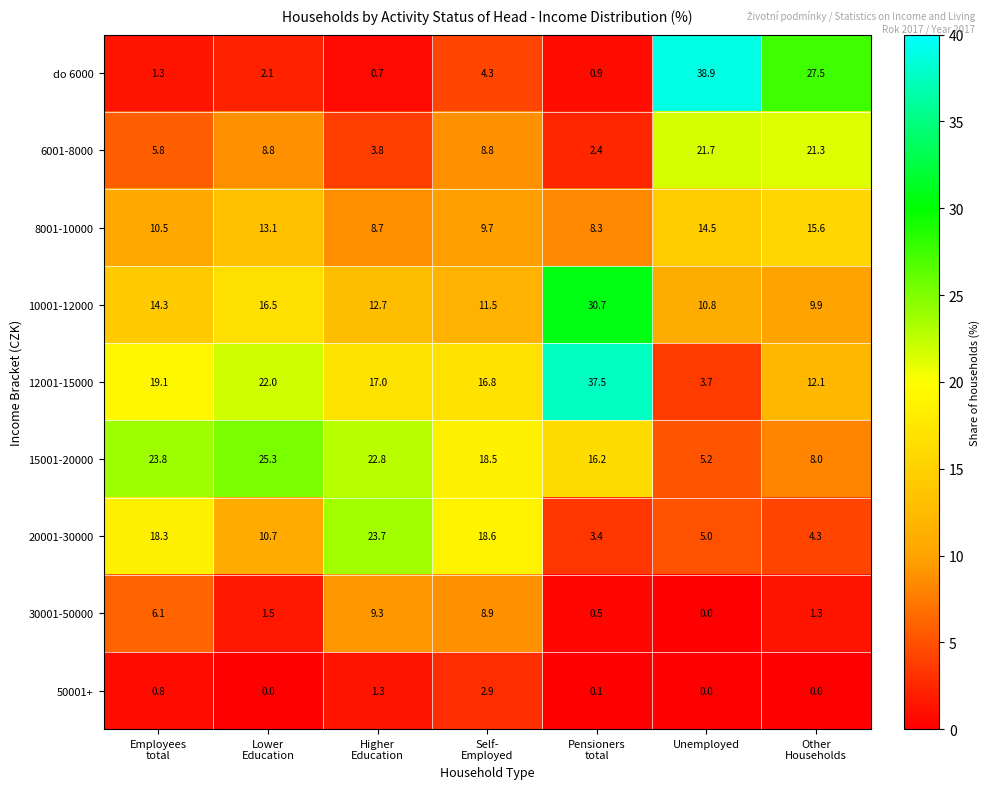

Count the number of data series in this chart.

9